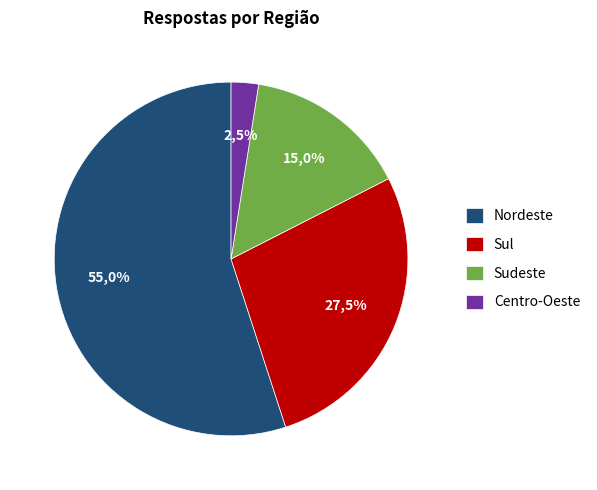

What percentage is the Sul slice, to the nearest percent?

28%